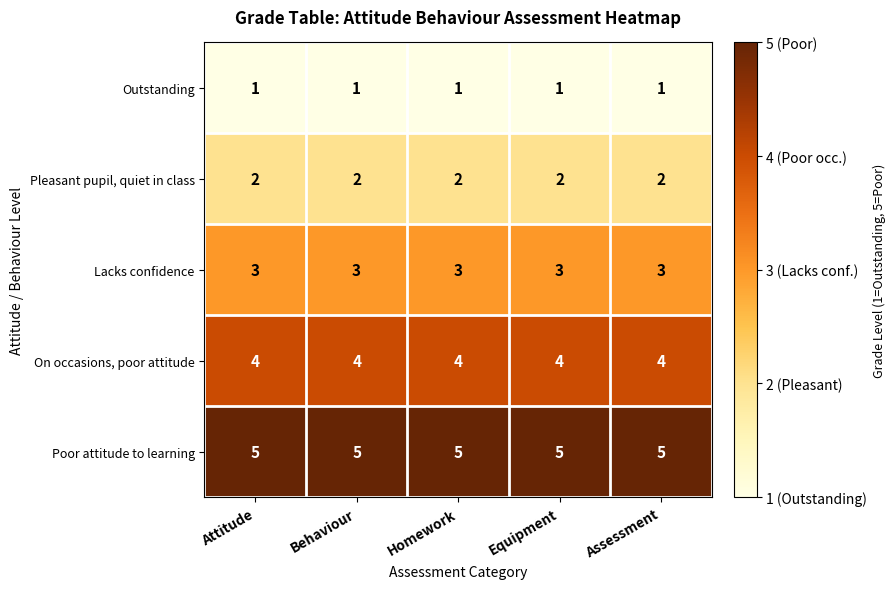

At how many categories does at least one series exceed 3?

5